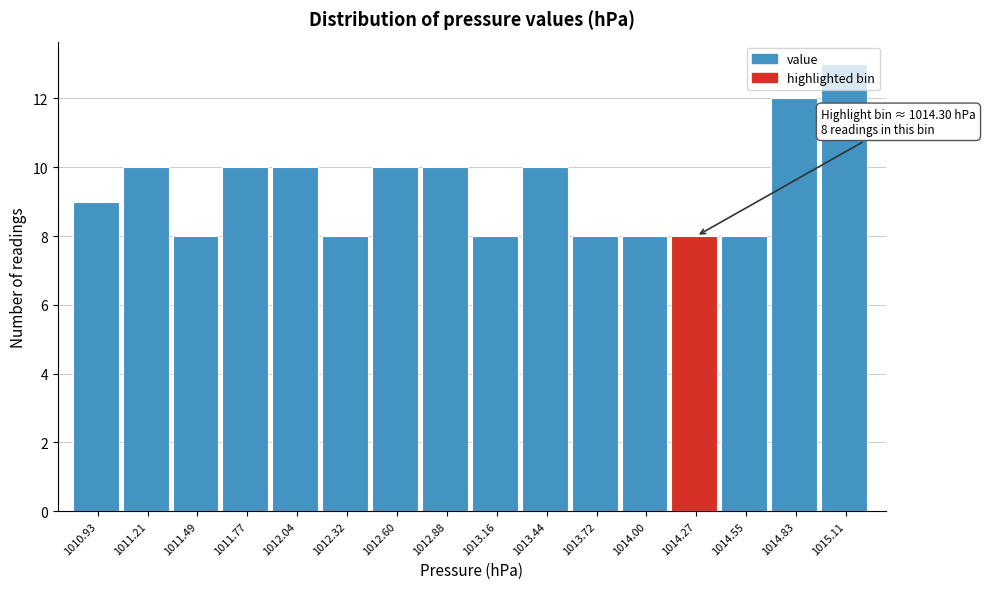

What is the approximate value at 1014.27?

8